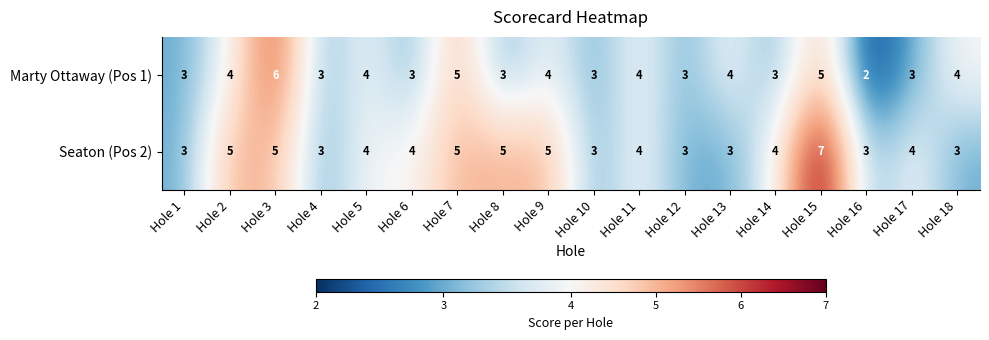

How many categories are shown in the chart?

18